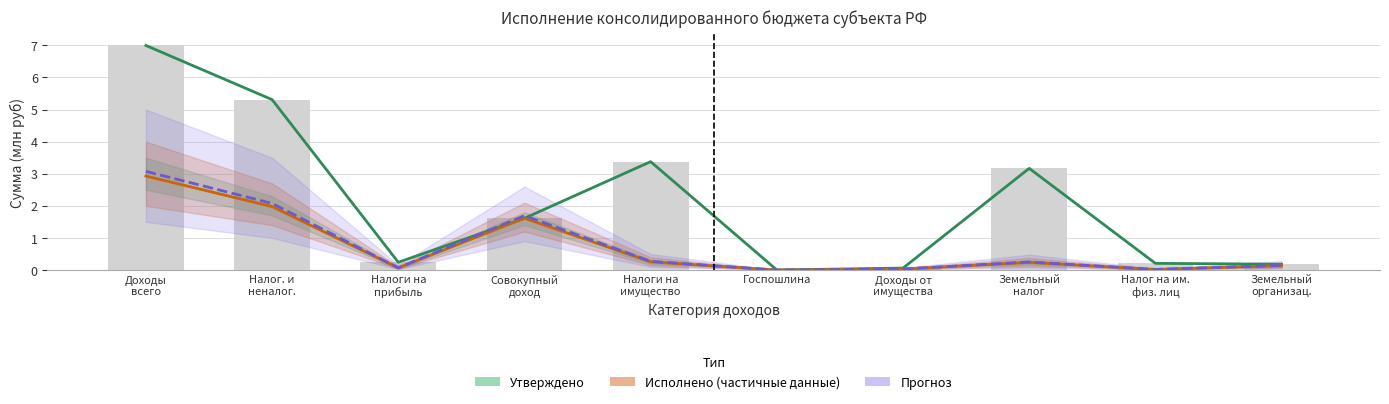

How many groups of bars are there?

10